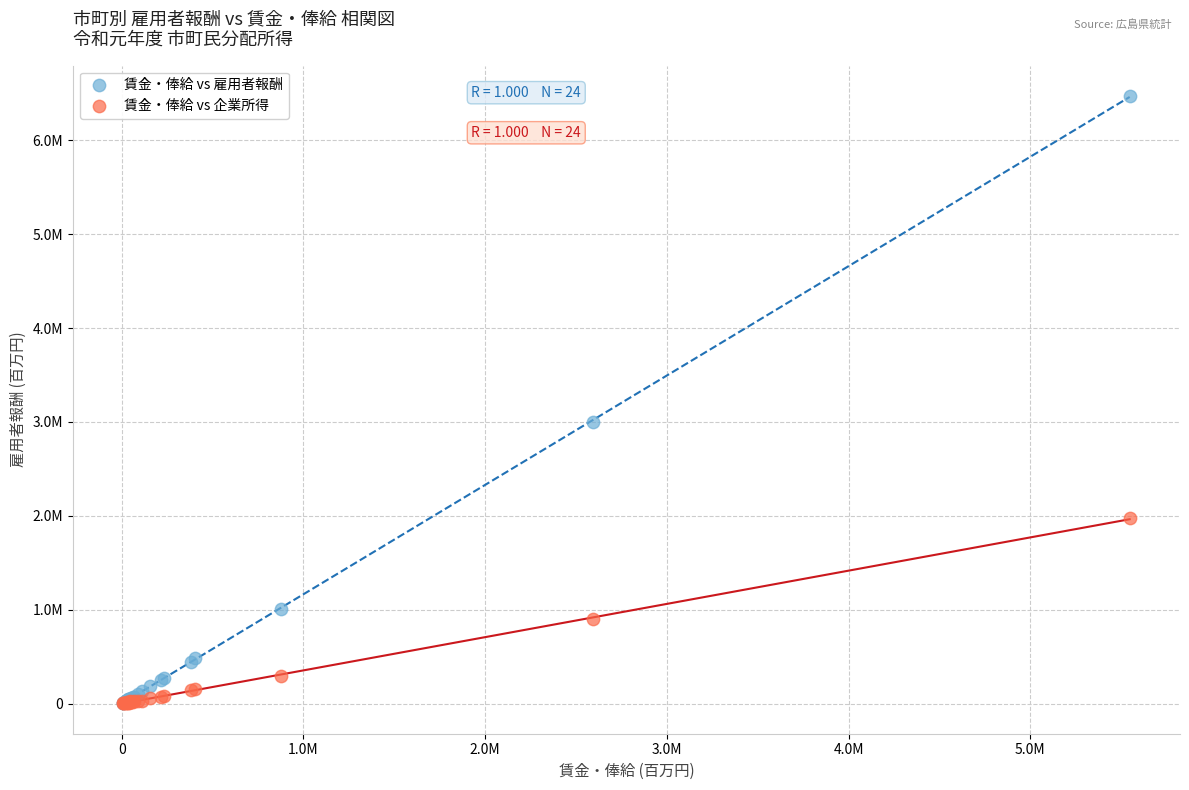

Which series reaches the maximum Y coordinate?

賃金・俸給 vs 雇用者報酬